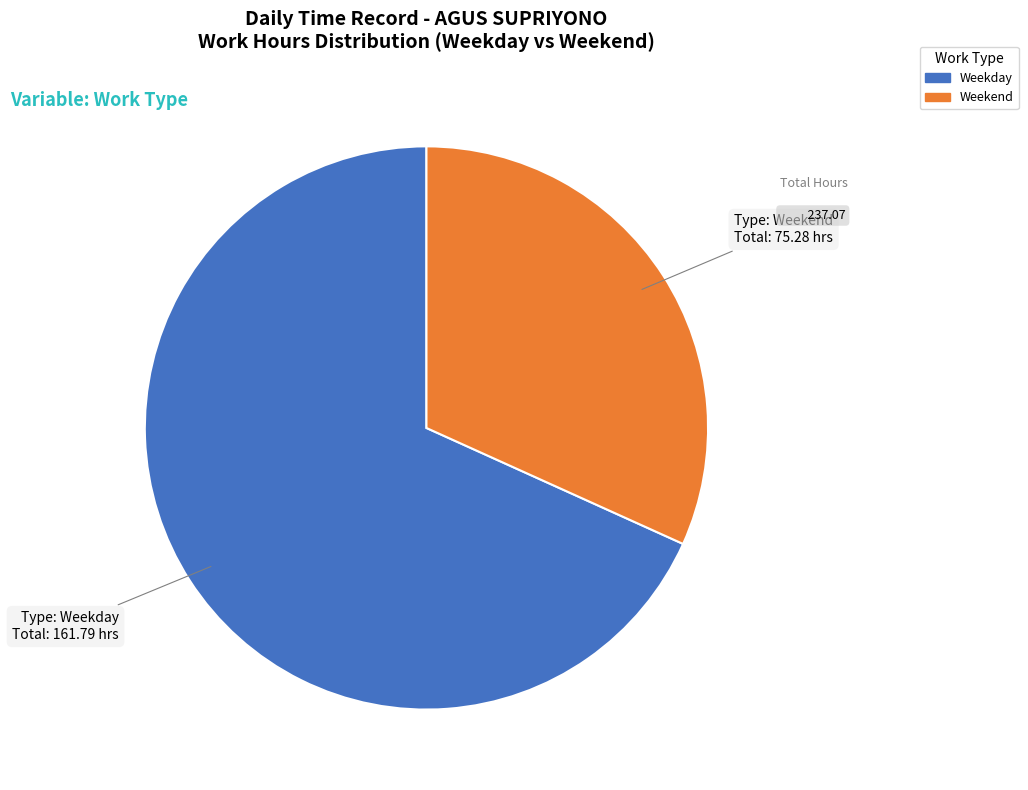

Is there any slice that represents more than half of the pie?

Yes